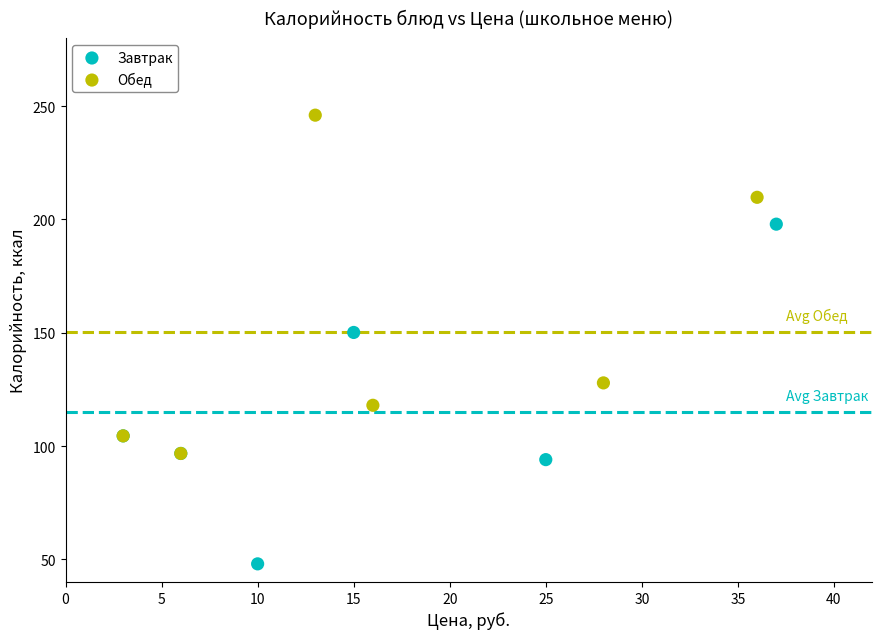

Which series reaches the minimum Y coordinate?

Завтрак